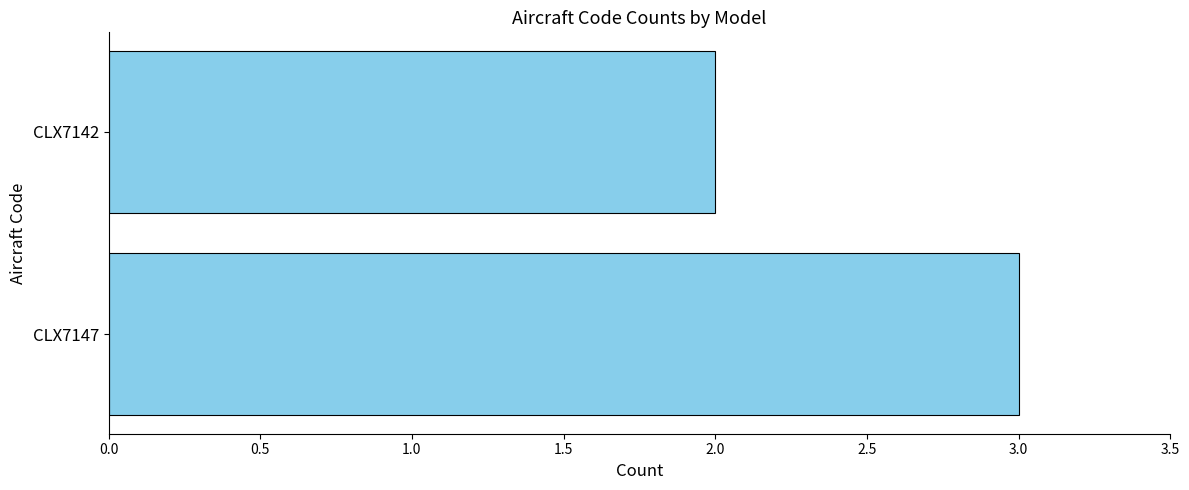

Reading bottom to top, extract all data points from this chart.

3	2